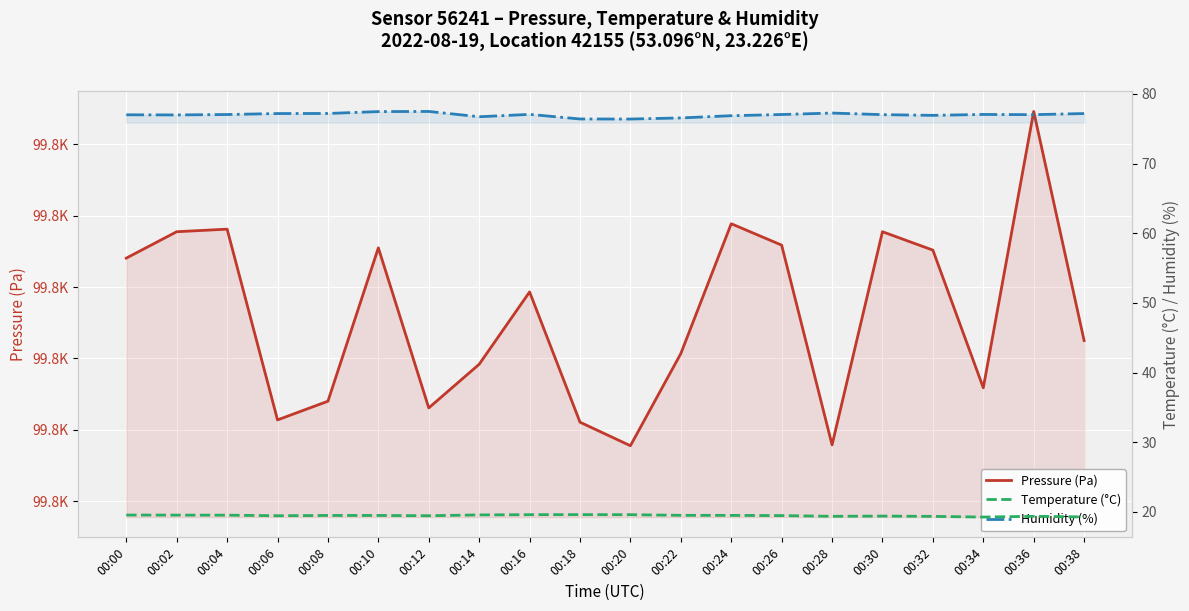

What is the total value across all series at 00:00?

99878.6